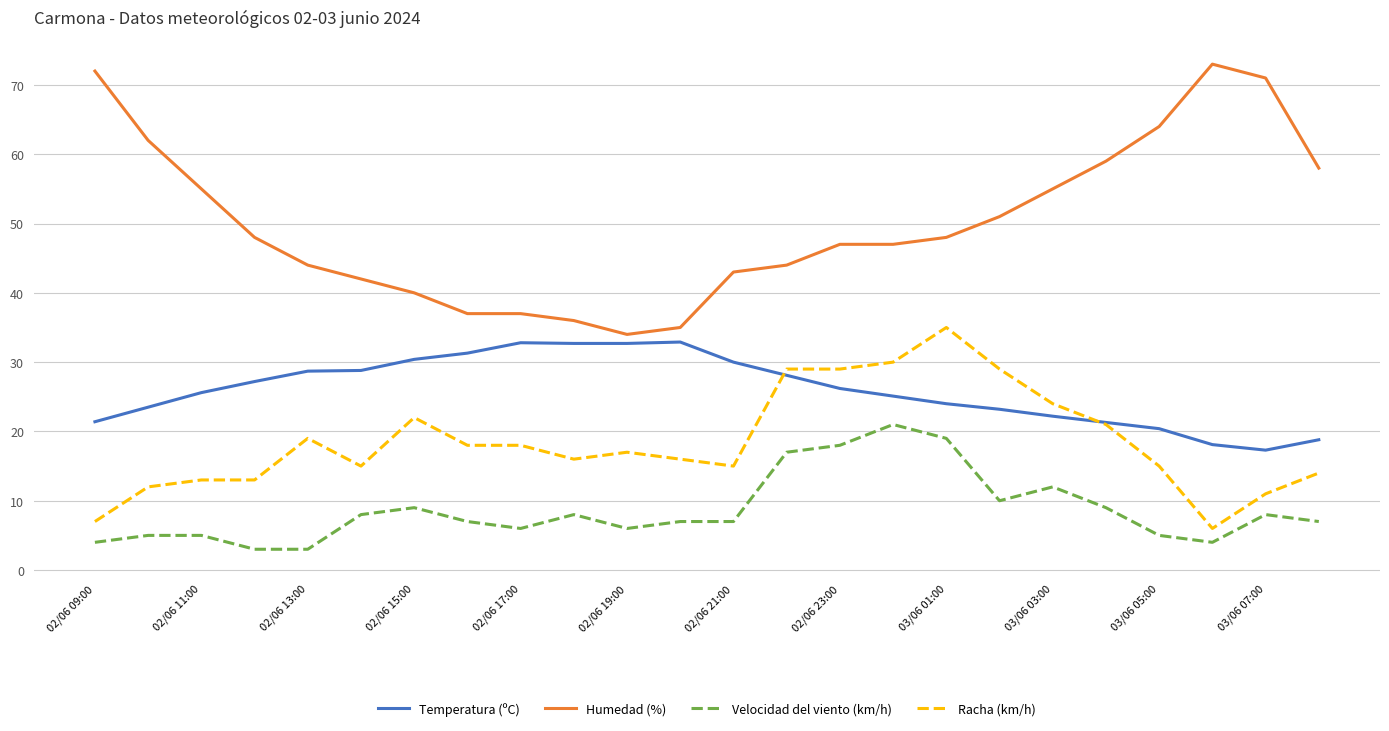

Which series has the largest total across all categories?

Humedad (%)